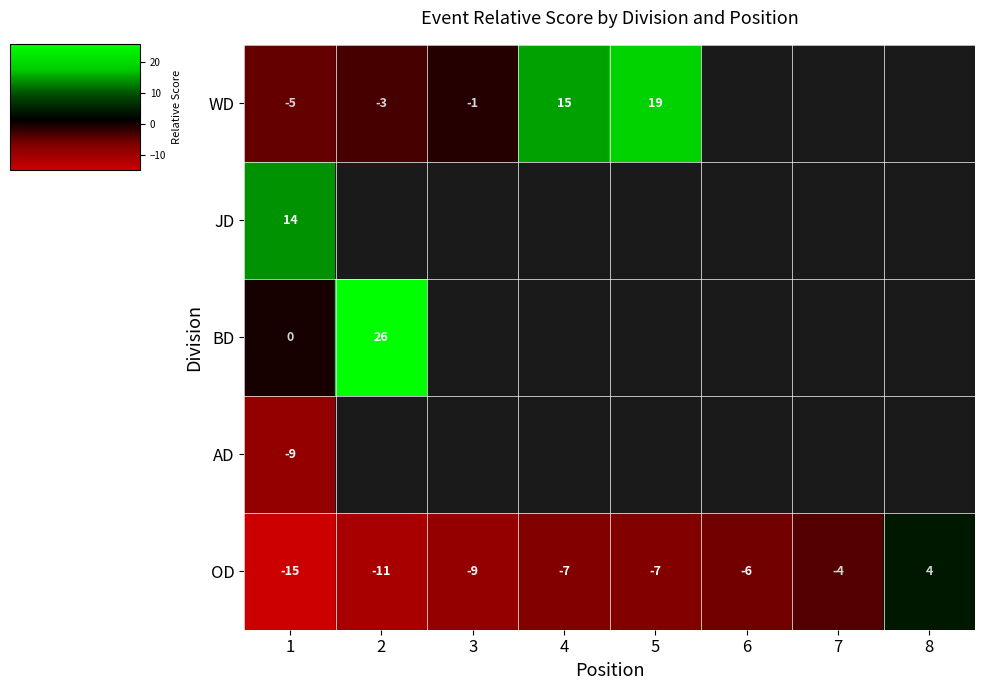

Rank the series at 1 from lowest to highest value.

OD, AD, WD, BD, JD